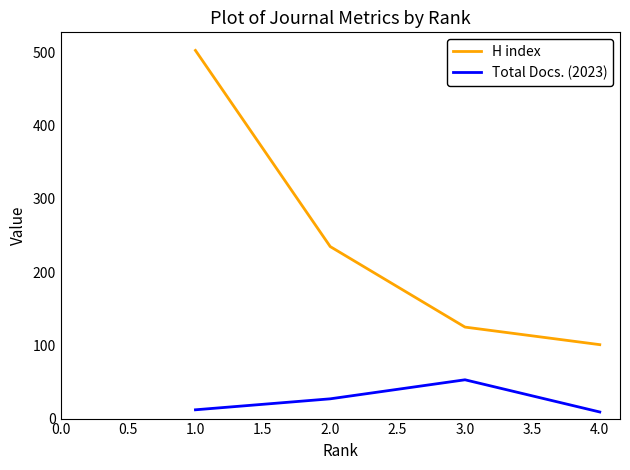

Is the value of H index at 3.0 greater than the value of Total Docs. (2023) at 2.0?

Yes